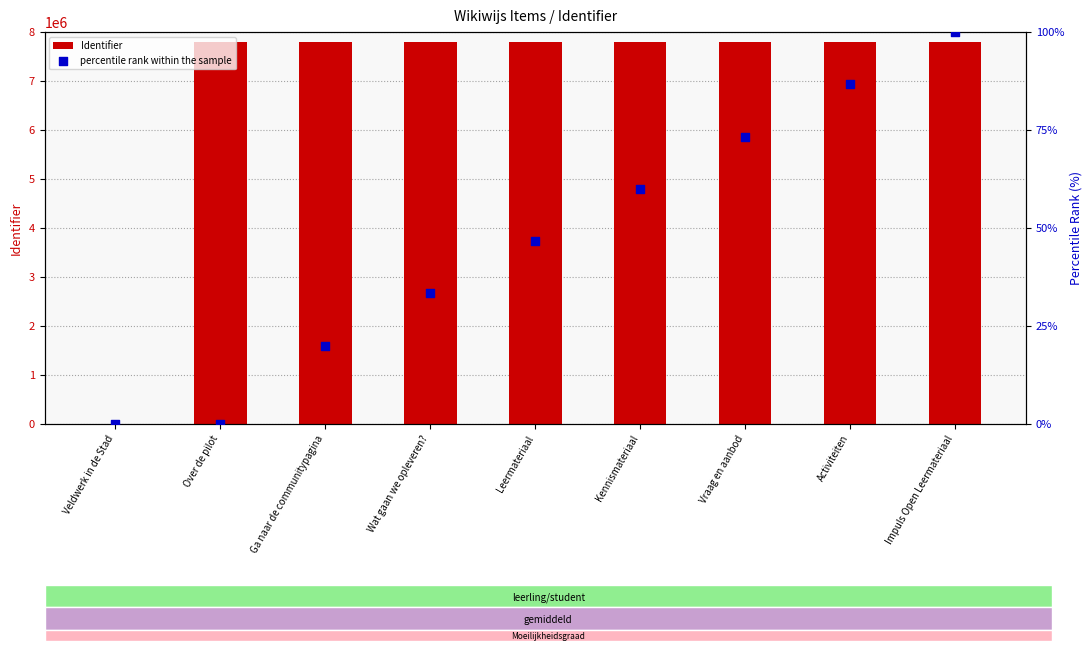

At how many categories does at least one series exceed 4852742?

8